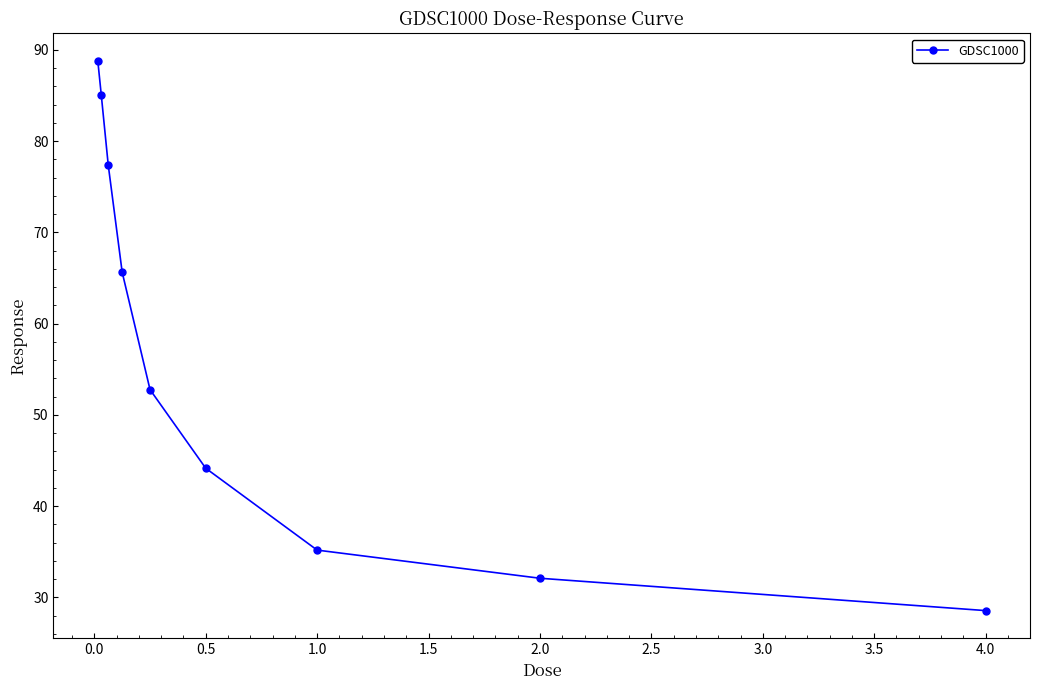

What is the value of the 8th point from the left?

32.1